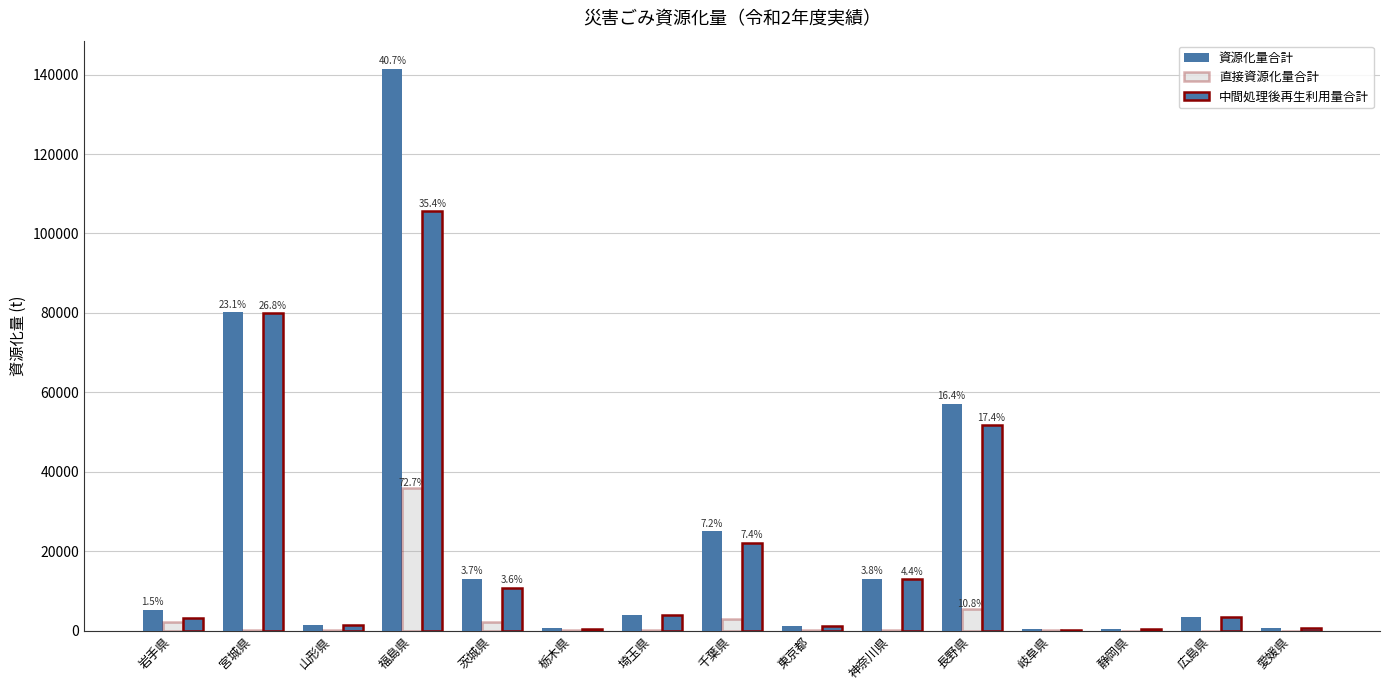

How many groups of bars are there?

15